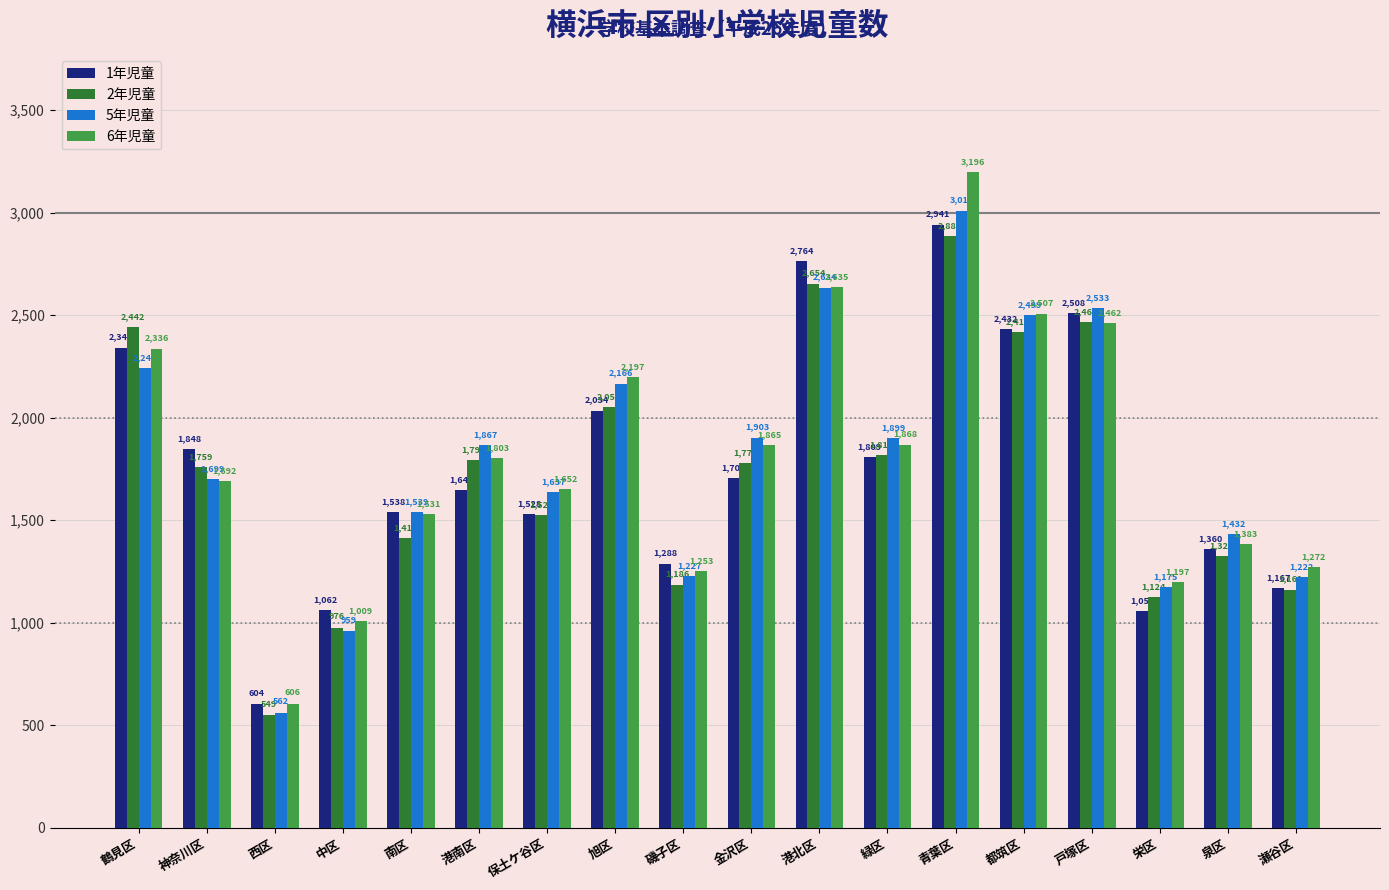

What position from the left is 緑区?

12